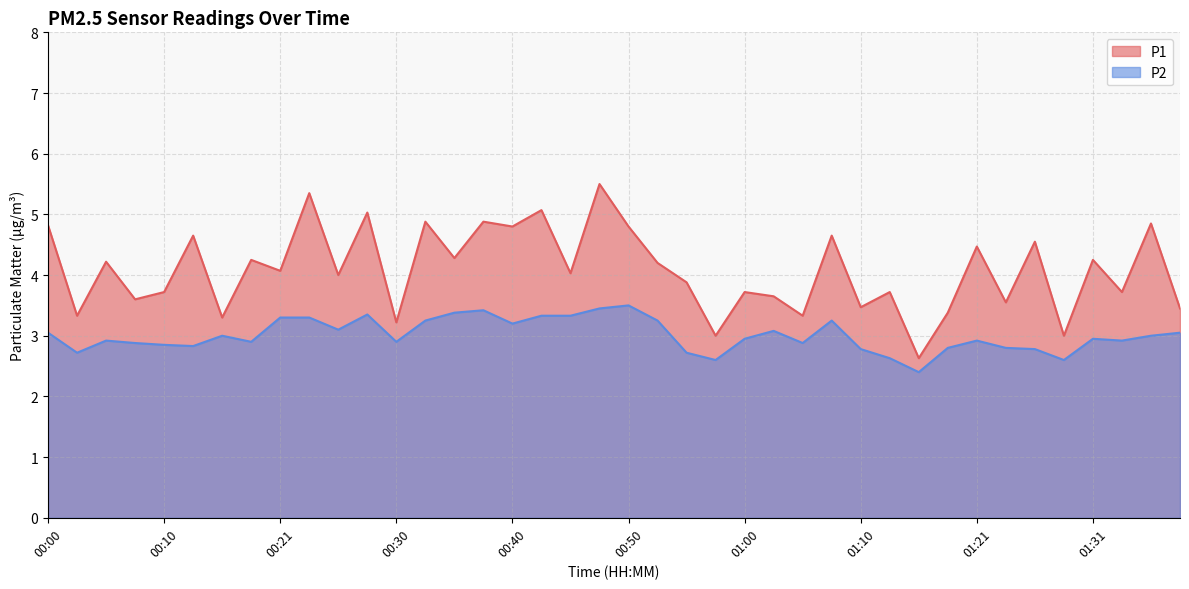

What is the total value across all series at 00:00?

7.9